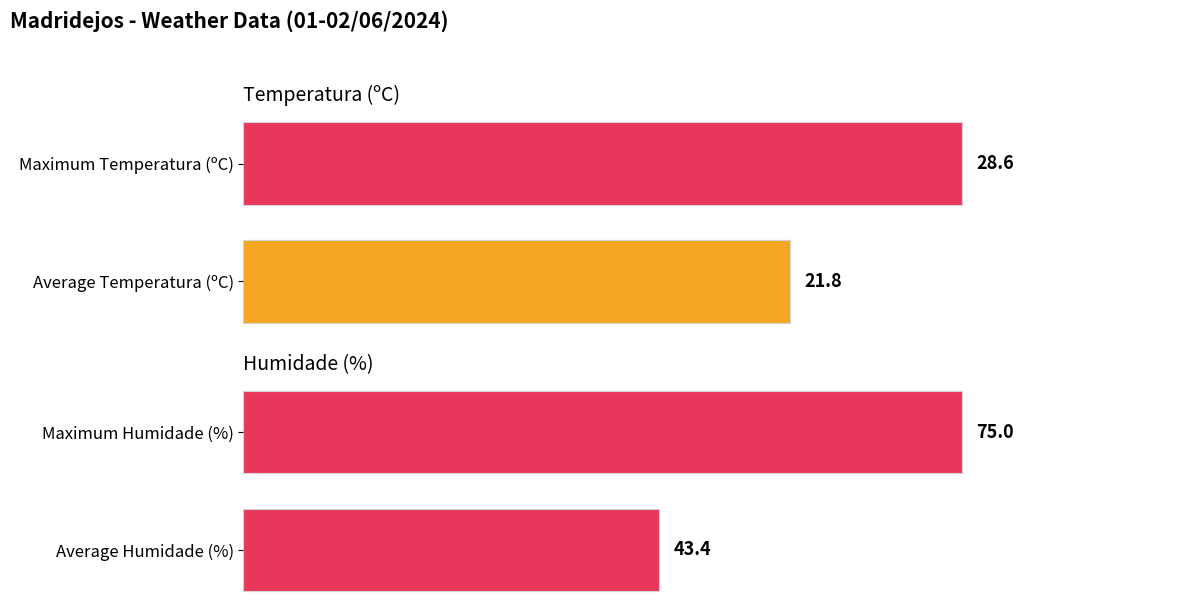

What is the average value of the Humidade (%) series?

59.2